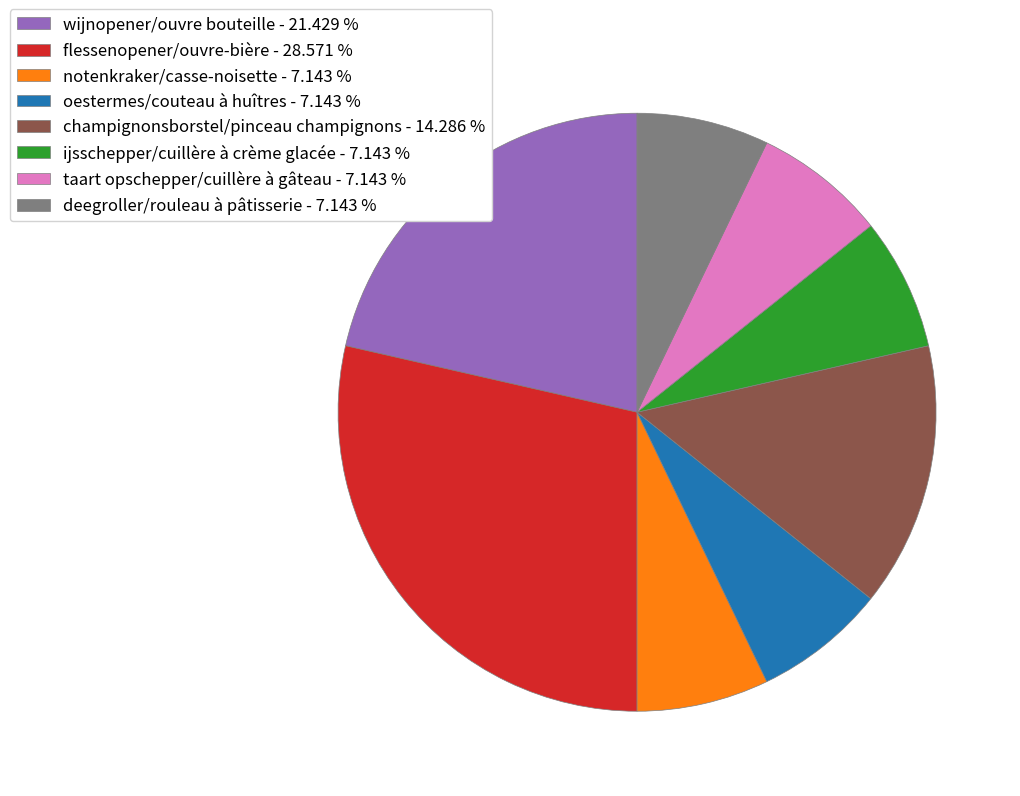

Between notenkraker/casse-noisette - 7.143 % and champignonsborstel/pinceau champignons - 14.286 %, which is larger?

champignonsborstel/pinceau champignons - 14.286 %